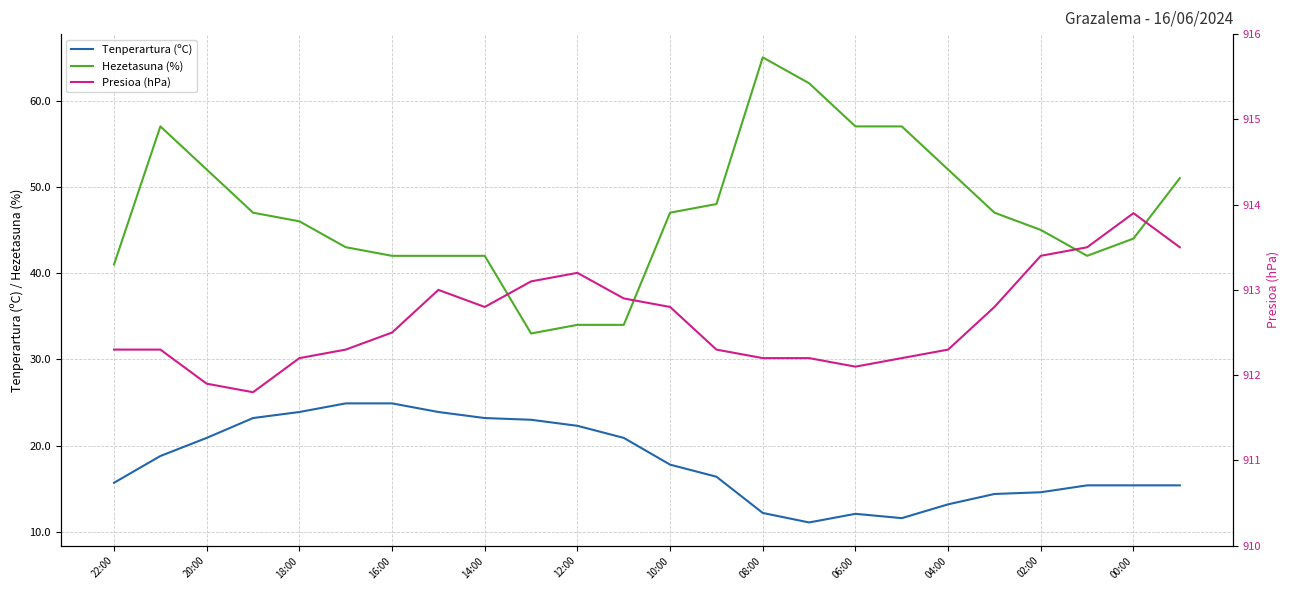

How many lines are shown in the chart?

3